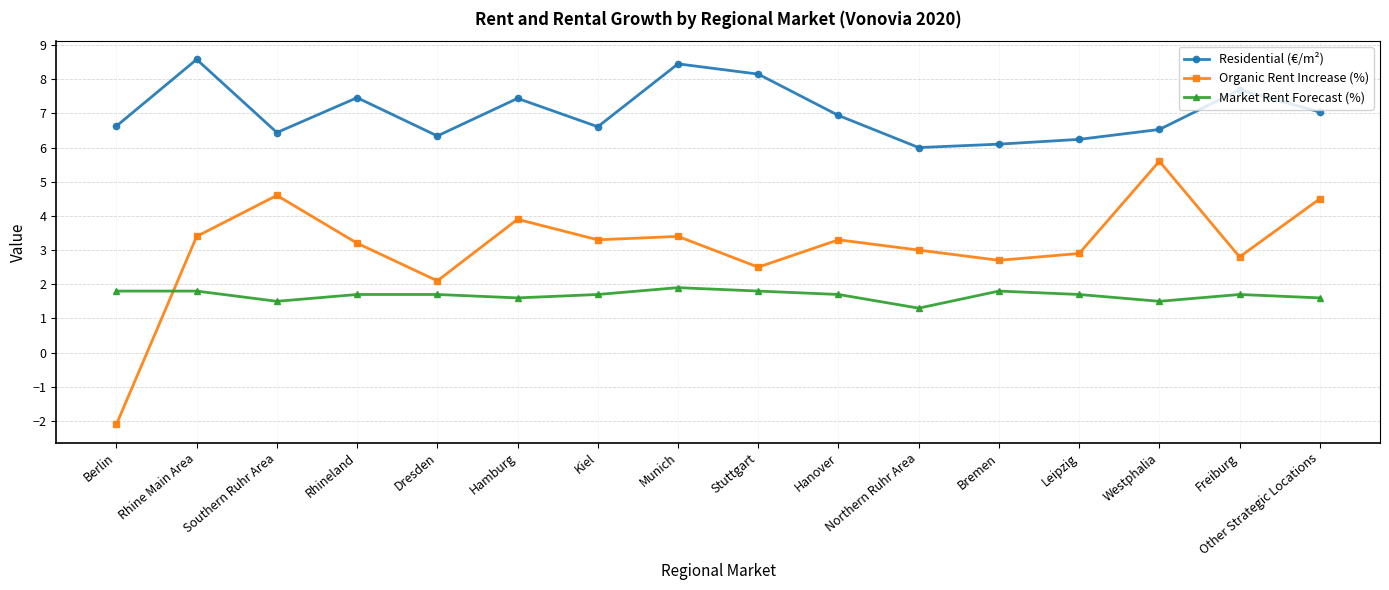

What is the lowest value of the Residential (€/m²) series?

6.0